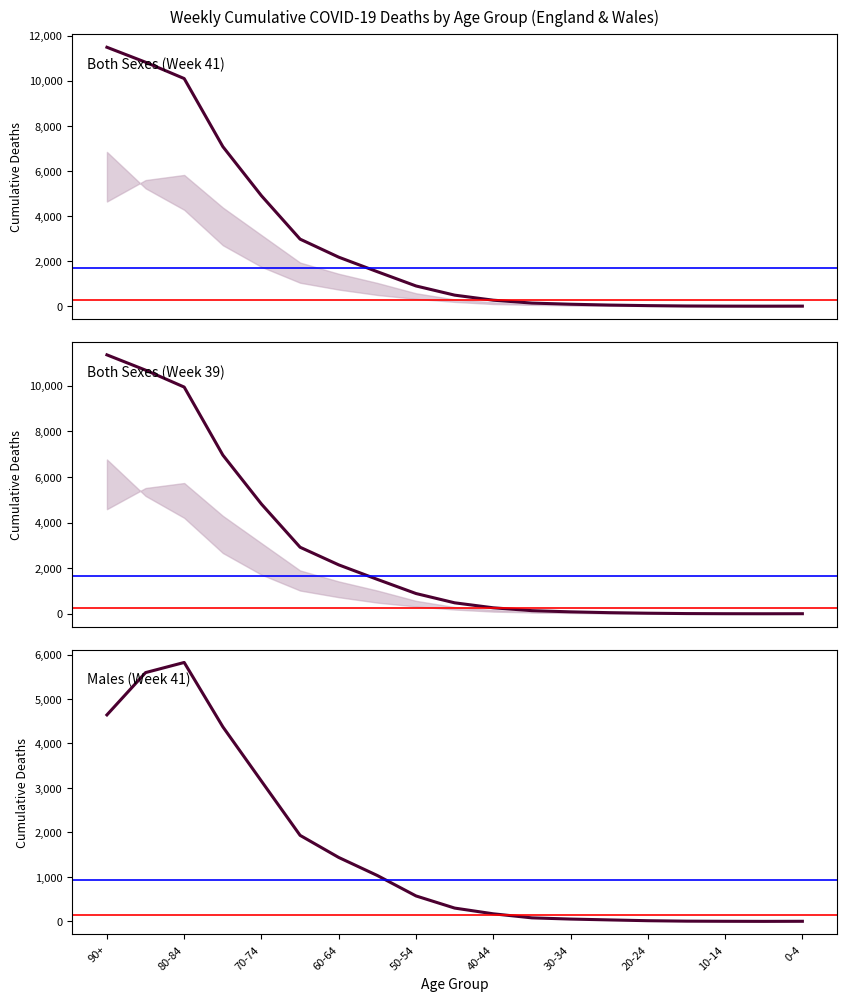

How many values in Males (2020-10-09) are above zero?

18